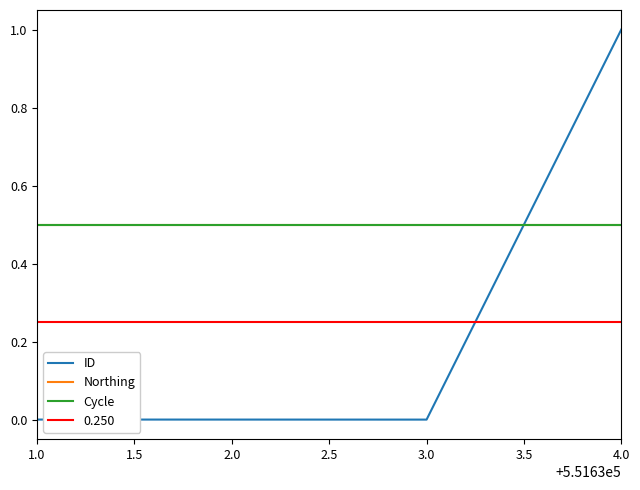

Between 1.0 and 3.0, which series saw the biggest shift?

ID